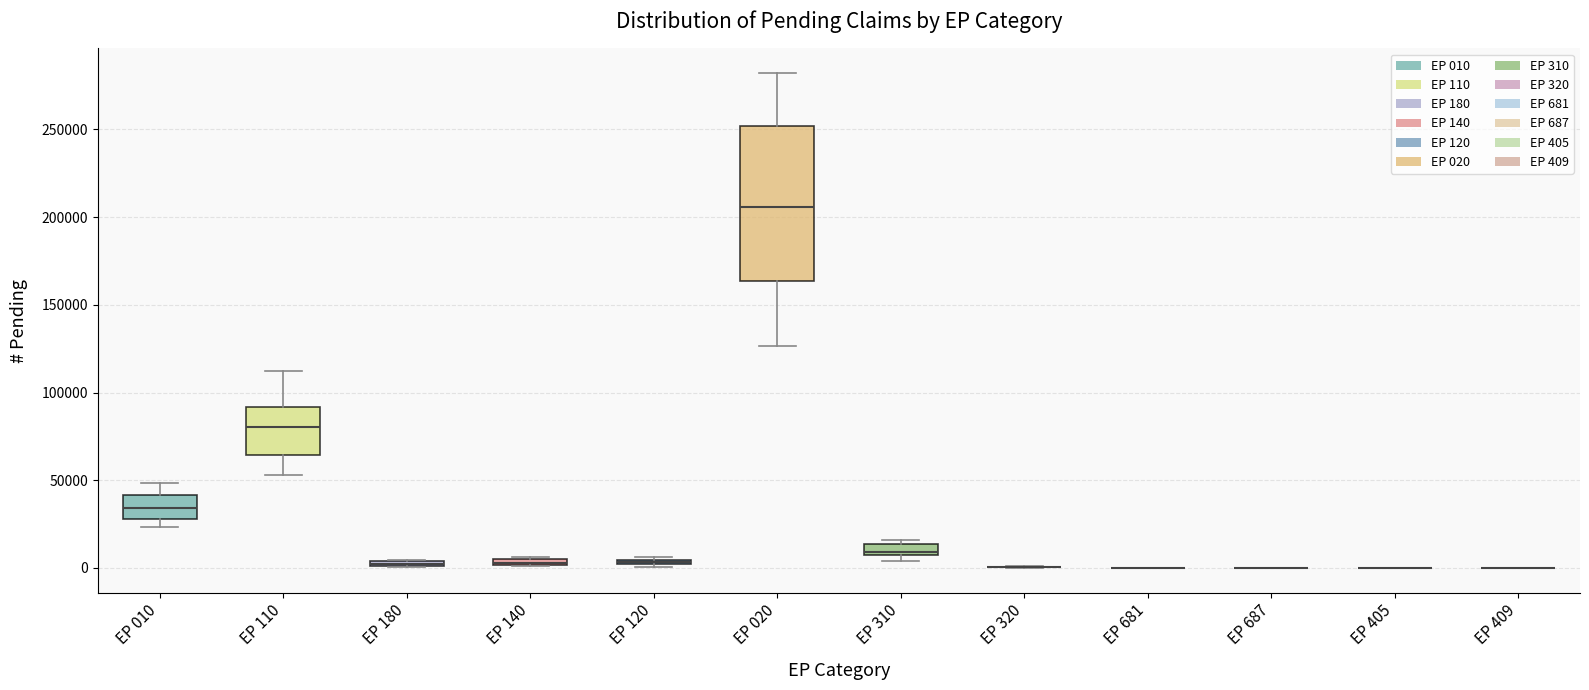

Comparing the boxes themselves (not the whiskers), which one is the tallest?

EP 020